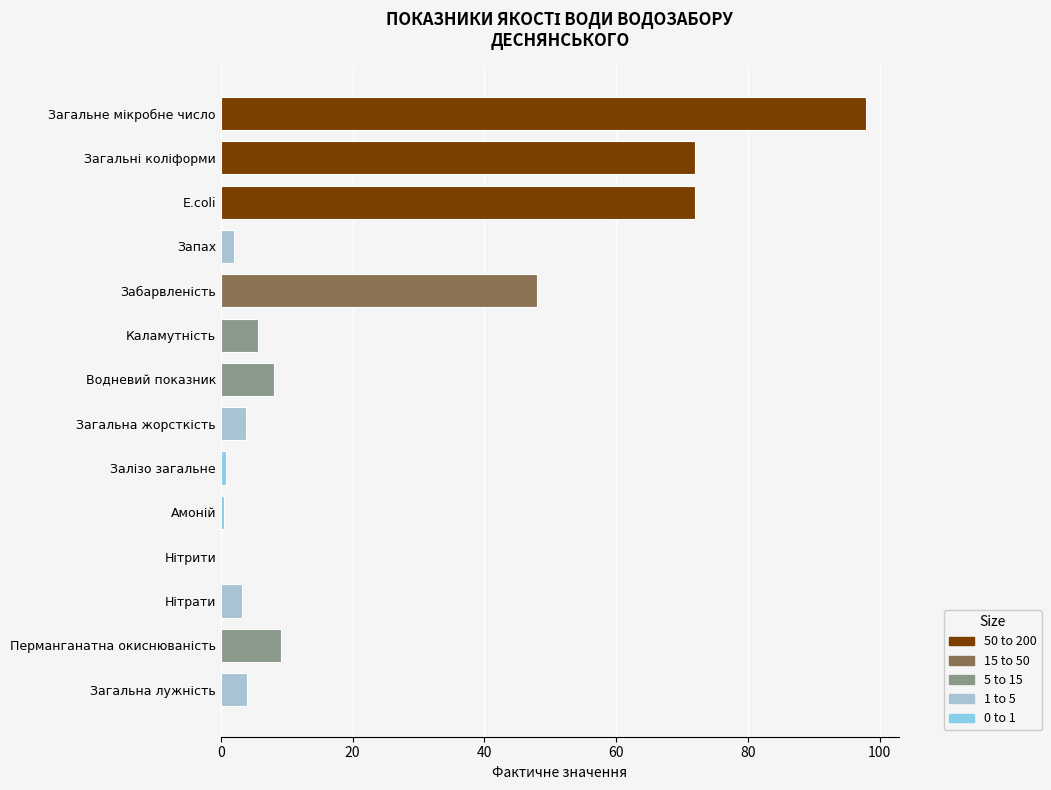

True or false: the data shows 166.1 at Загальне мікробне число.

False